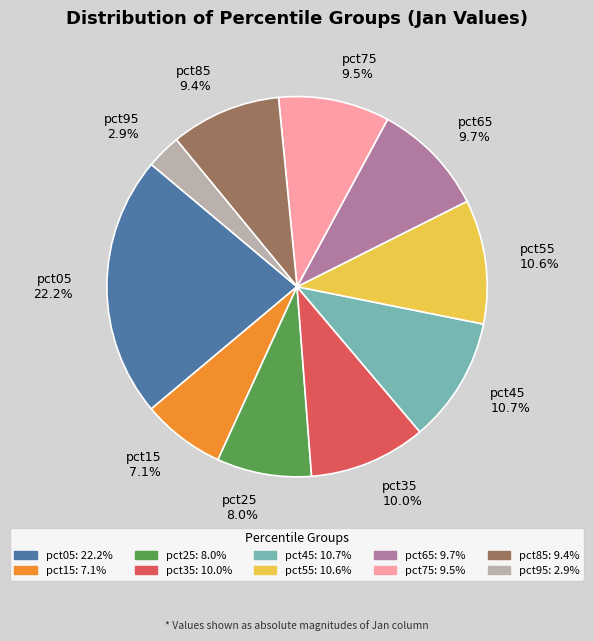

Does pct55 10.6% represent more than half of the total?

No